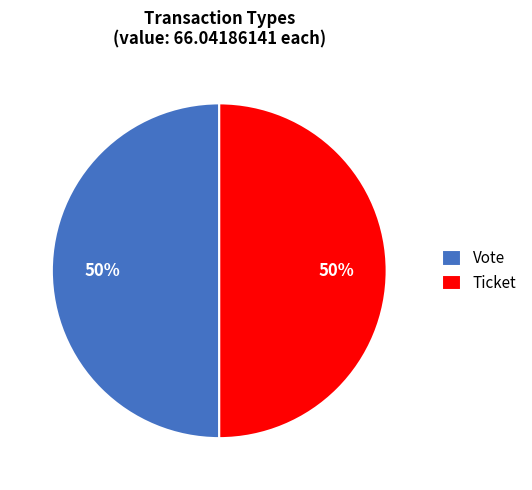

What is the ratio of the value at Vote to the value at Ticket?

1.0